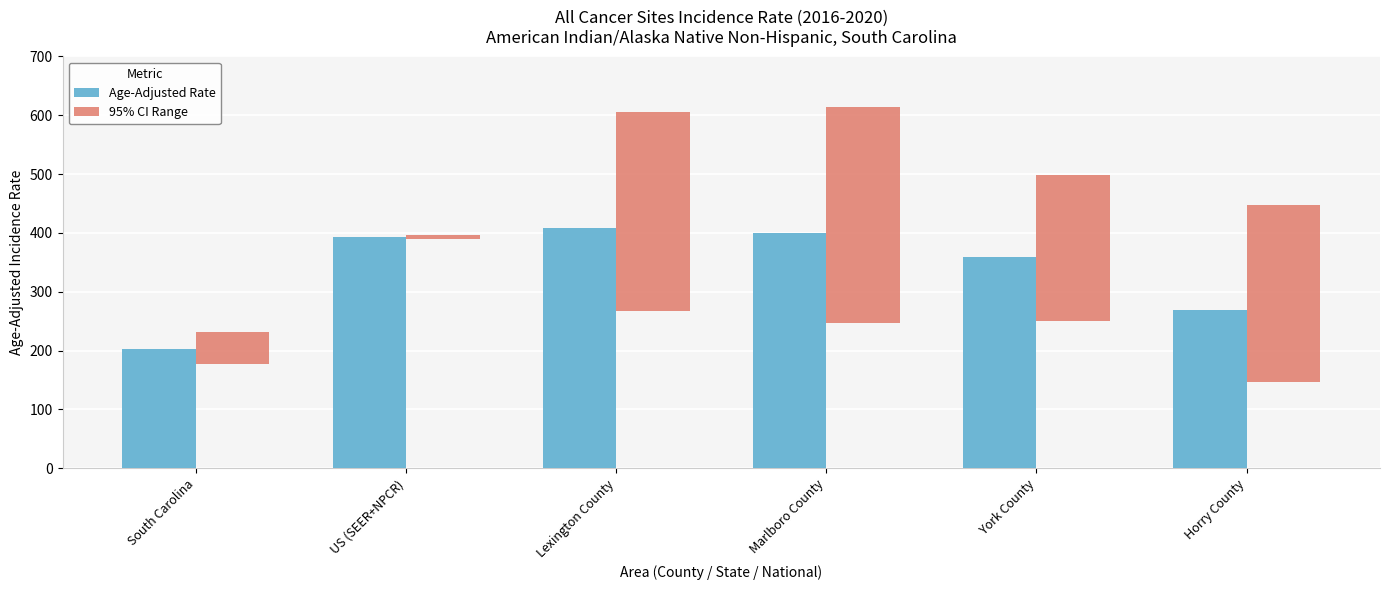

Reading right to left, transcribe all the data shown in this chart.

Age-Adjusted Rate: Horry County=268.9	York County=359.2	Marlboro County=400.3	Lexington County=408.4	US (SEER+NPCR)=392.6	South Carolina=202.8
95% CI Range: Horry County=300.9	York County=247.5	Marlboro County=366.8	Lexington County=338.5	US (SEER+NPCR)=7.1	South Carolina=53.9